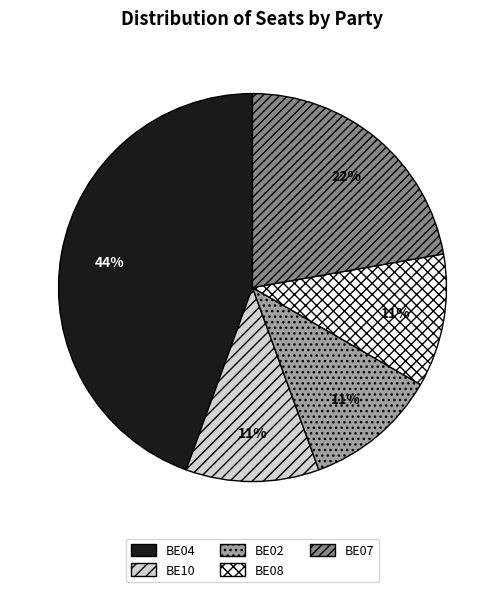

Between BE08 and BE07, which is larger?

BE07